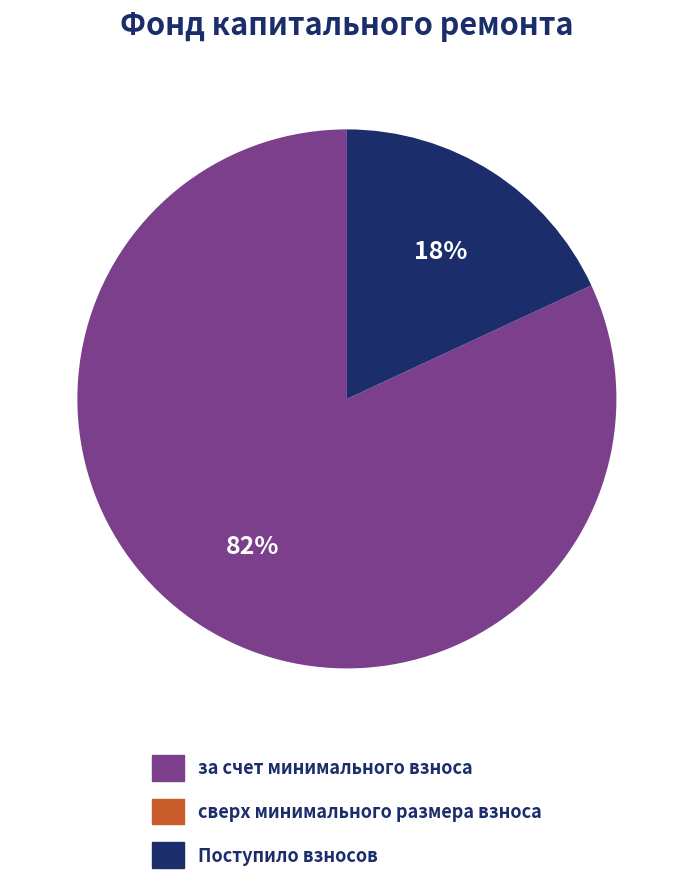

To the nearest percent, what is the average slice percentage?

33%